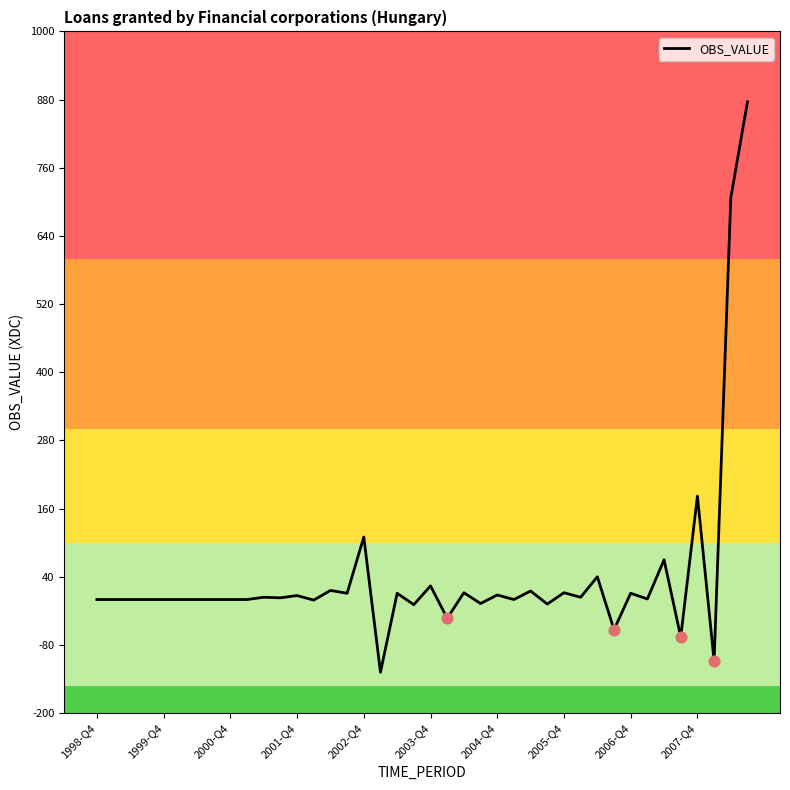

What is the maximum value shown in the chart?

876